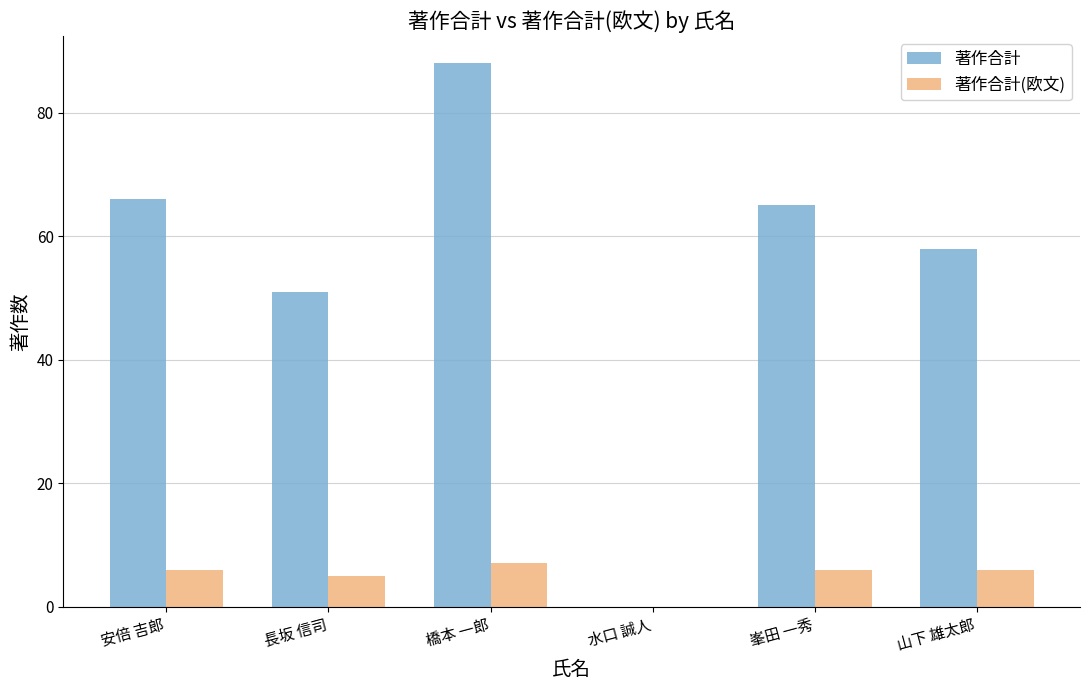

What are all the series names shown in the legend?

著作合計, 著作合計(欧文)